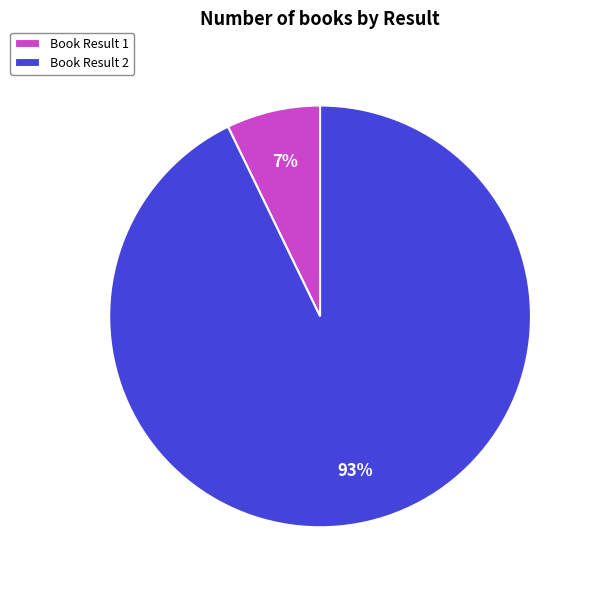

Is it true that Book Result 1 is 7% of the pie?

True